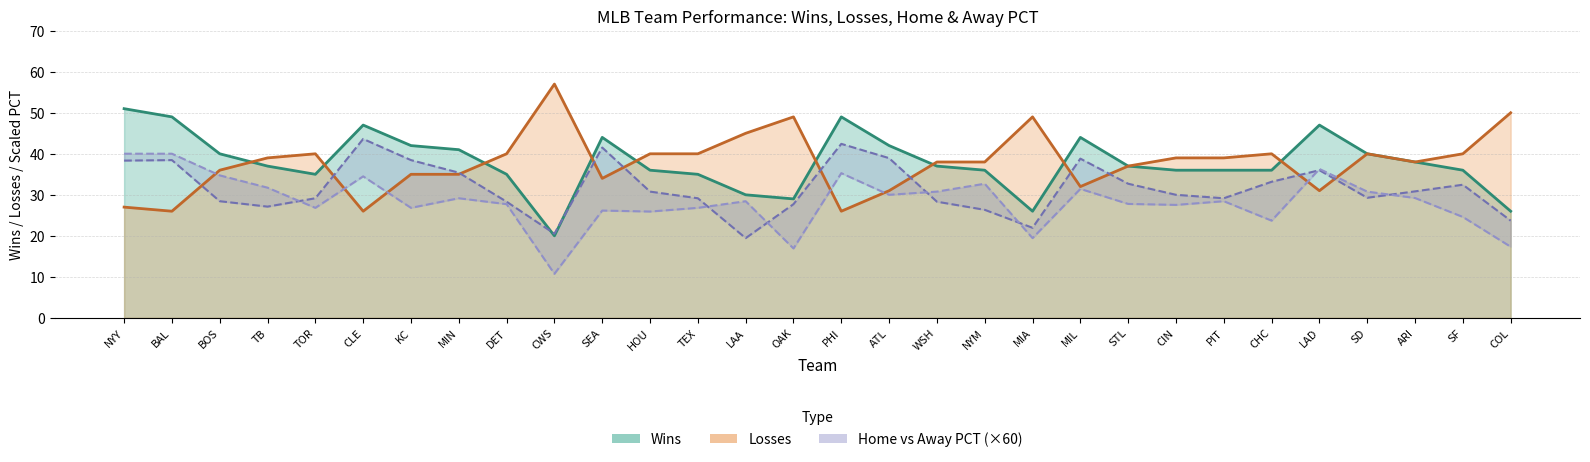

In Home PCT, how many points are higher than both neighbors (excluding endpoints)?

7